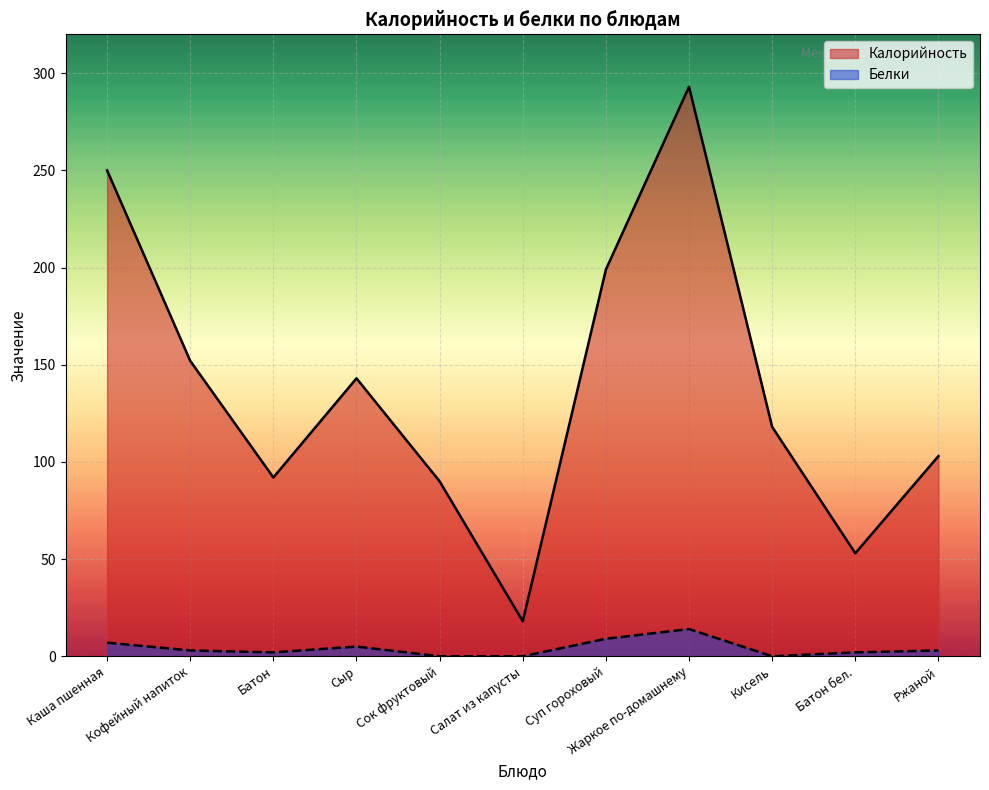

What is the sum of all Калорийность values?

1511